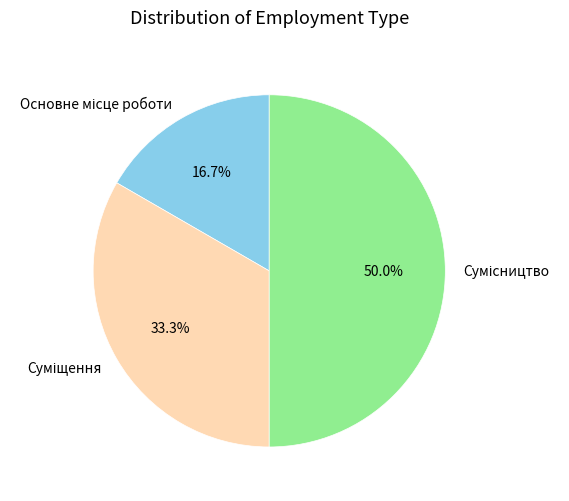

How many slices are in this pie chart?

3